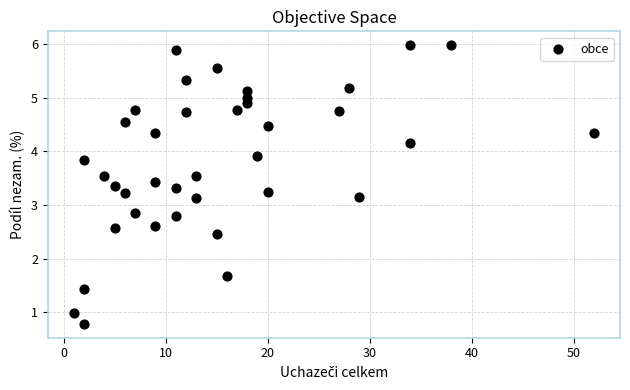

What is the range of Y values (max minus min)?

5.2